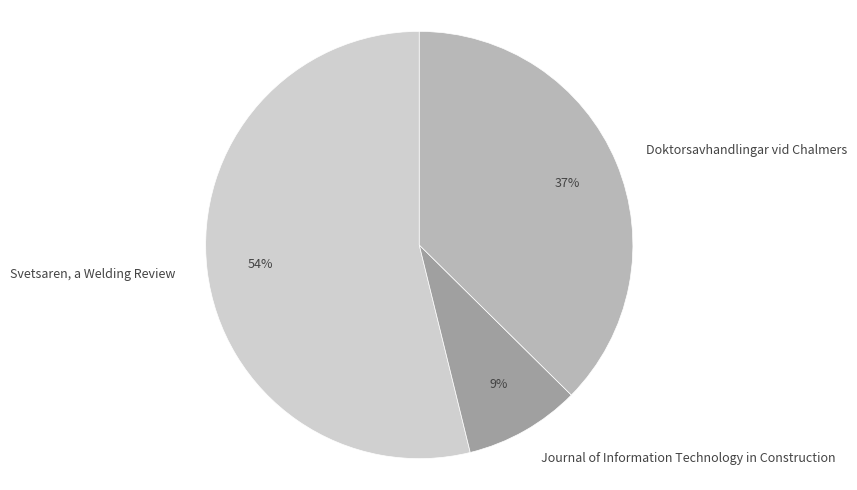

To the nearest percent, what is the average slice percentage?

33%